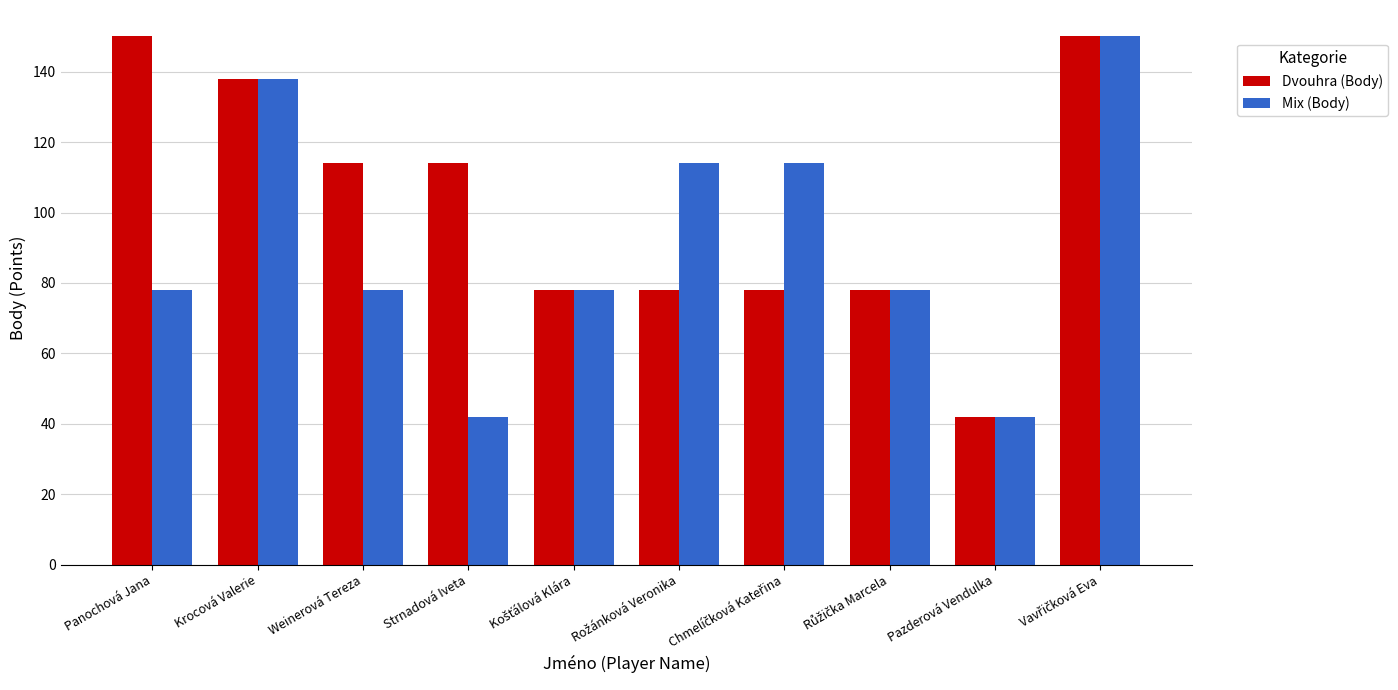

List the series in order of their overall mean, highest first.

Dvouhra (Body), Mix (Body)